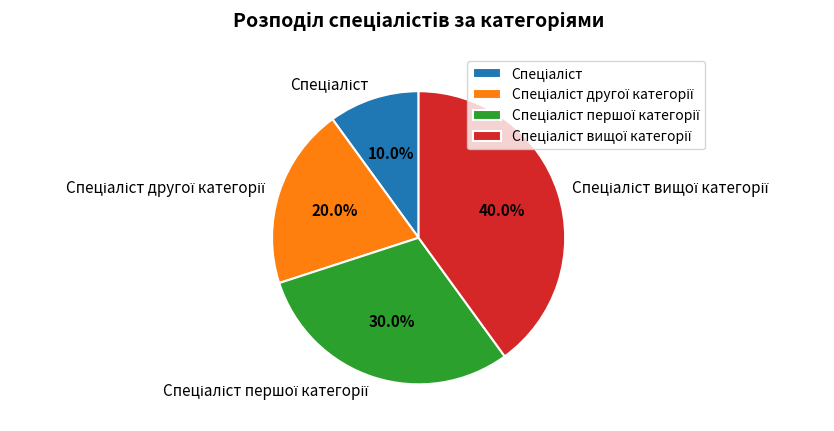

How many slices are in this pie chart?

4